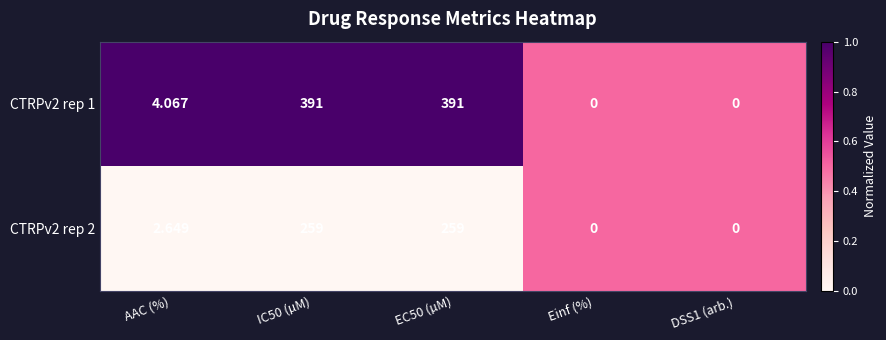

Where does the CTRPv2 rep 2 series first go above 2?

AAC (%)